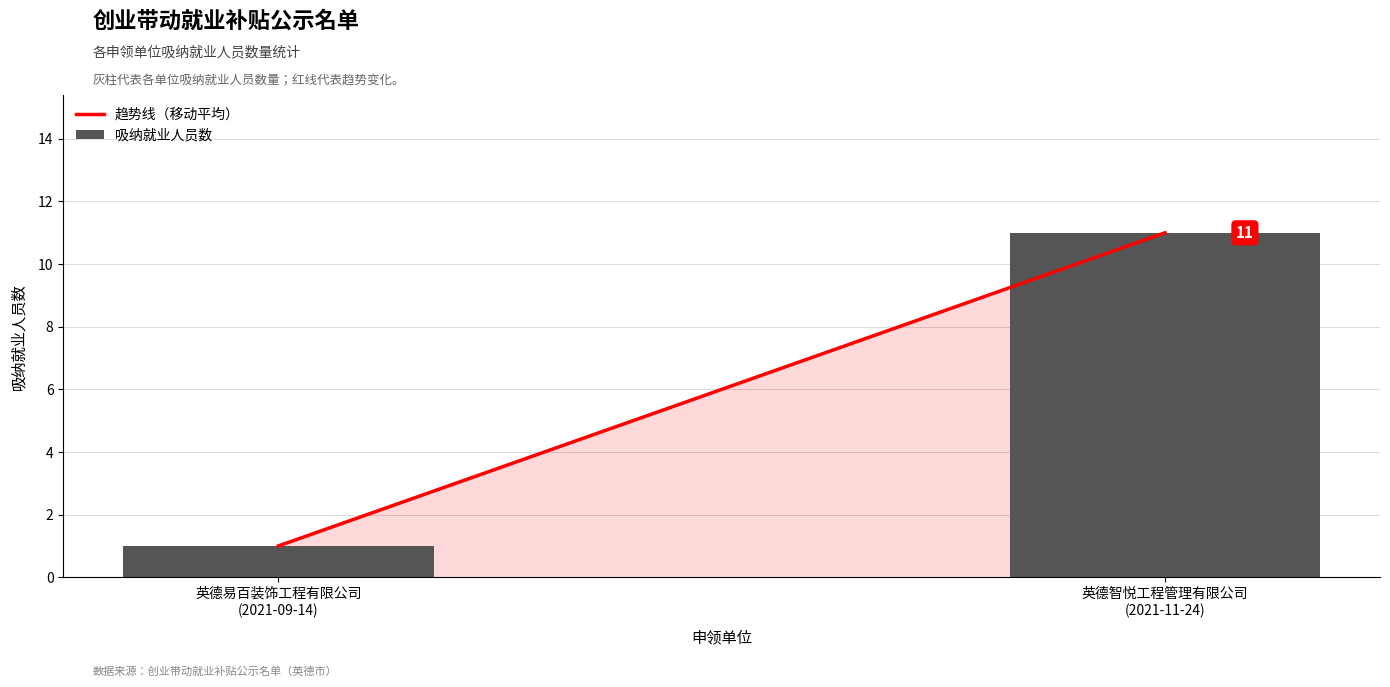

What is the smallest value displayed?

1